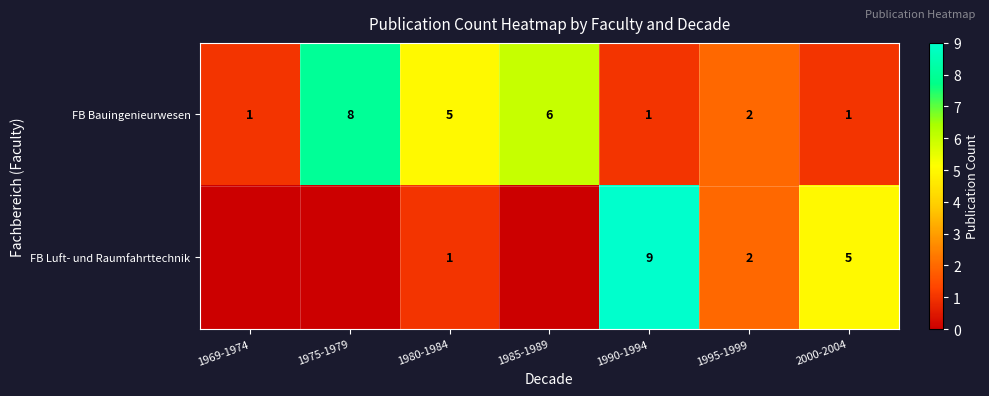

What is the sum of all FB Bauingenieurwesen values?

24